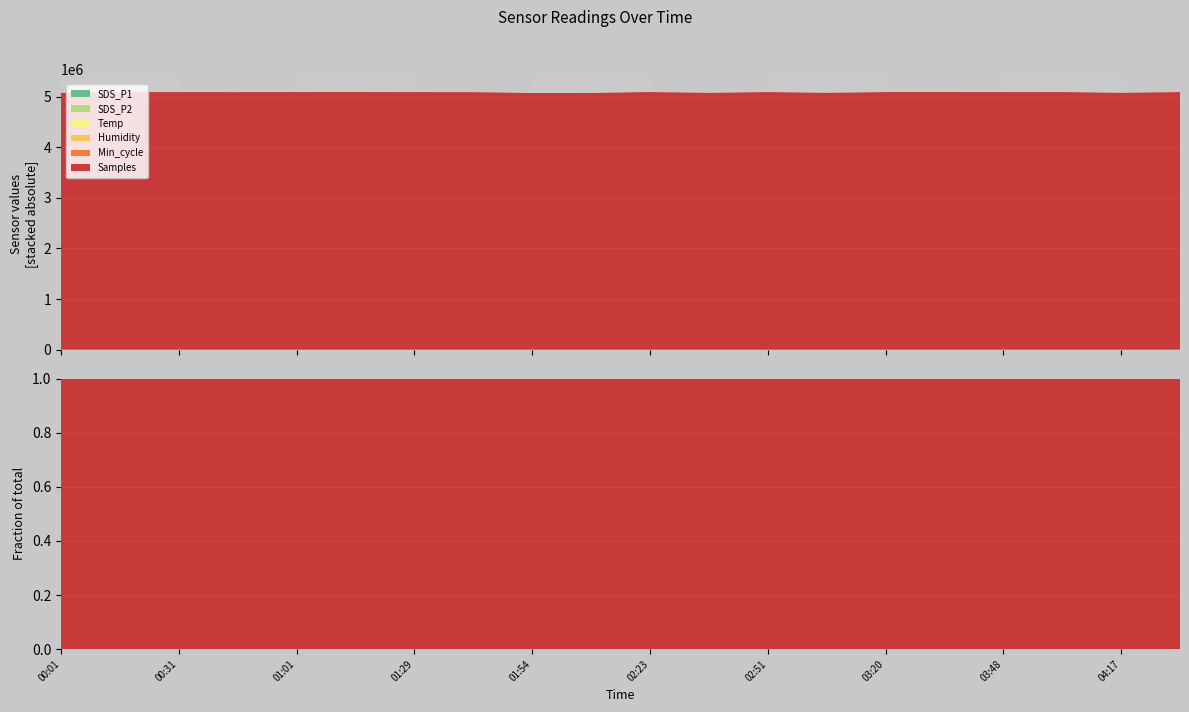

Reading left to right, transcribe all the data shown in this chart.

SDS_P1: 00:01=1.9	00:16=3.5	00:31=0.5	00:45=0.0	01:01=0.9	01:15=1.9	01:29=1.2	01:41=1.6	01:54=1.7	02:08=1.2	02:23=3.0	02:37=1.3	02:51=1.7	03:05=1.6	03:20=0.5	03:34=1.9	03:48=1.4	04:03=1.4	04:17=1.0	04:32=0.5
SDS_P2: 00:01=0.9	00:16=1.3	00:31=0.5	00:45=0.0	01:01=0.6	01:15=1.8	01:29=1.1	01:41=1.5	01:54=1.2	02:08=0.8	02:23=1.1	02:37=1.3	02:51=0.9	03:05=1.5	03:20=0.5	03:34=1.8	03:48=1.4	04:03=1.3	04:17=0.7	04:32=0.4
Temp: 00:01=19.0	00:16=18.8	00:31=18.7	00:45=18.7	01:01=18.6	01:15=18.5	01:29=18.6	01:41=18.4	01:54=18.7	02:08=18.7	02:23=18.6	02:37=18.6	02:51=18.6	03:05=18.6	03:20=18.6	03:34=18.5	03:48=18.3	04:03=18.4	04:17=18.4	04:32=18.7
Humidity: 00:01=99.9	00:16=99.9	00:31=99.9	00:45=99.9	01:01=99.9	01:15=99.9	01:29=99.9	01:41=99.9	01:54=99.9	02:08=99.9	02:23=99.9	02:37=99.9	02:51=99.9	03:05=99.9	03:20=99.9	03:34=99.9	03:48=99.9	04:03=99.9	04:17=99.9	04:32=99.9
Min_cycle: 00:01=28.0	00:16=28.0	00:31=28.0	00:45=28.0	01:01=28.0	01:15=28.0	01:29=28.0	01:41=28.0	01:54=28.0	02:08=28.0	02:23=28.0	02:37=28.0	02:51=28.0	03:05=28.0	03:20=28.0	03:34=28.0	03:48=28.0	04:03=28.0	04:17=28.0	04:32=28.0
Samples: 00:01=5073380.0	00:16=5090139.0	00:31=5089758.0	00:45=5089320.0	01:01=5090364.0	01:15=5090621.0	01:29=5089591.0	01:41=5088642.0	01:54=5070450.0	02:08=5071557.0	02:23=5090821.0	02:37=5073257.0	02:51=5090211.0	03:05=5073493.0	03:20=5090304.0	03:34=5090621.0	03:48=5089364.0	04:03=5090396.0	04:17=5073756.0	04:32=5089833.0